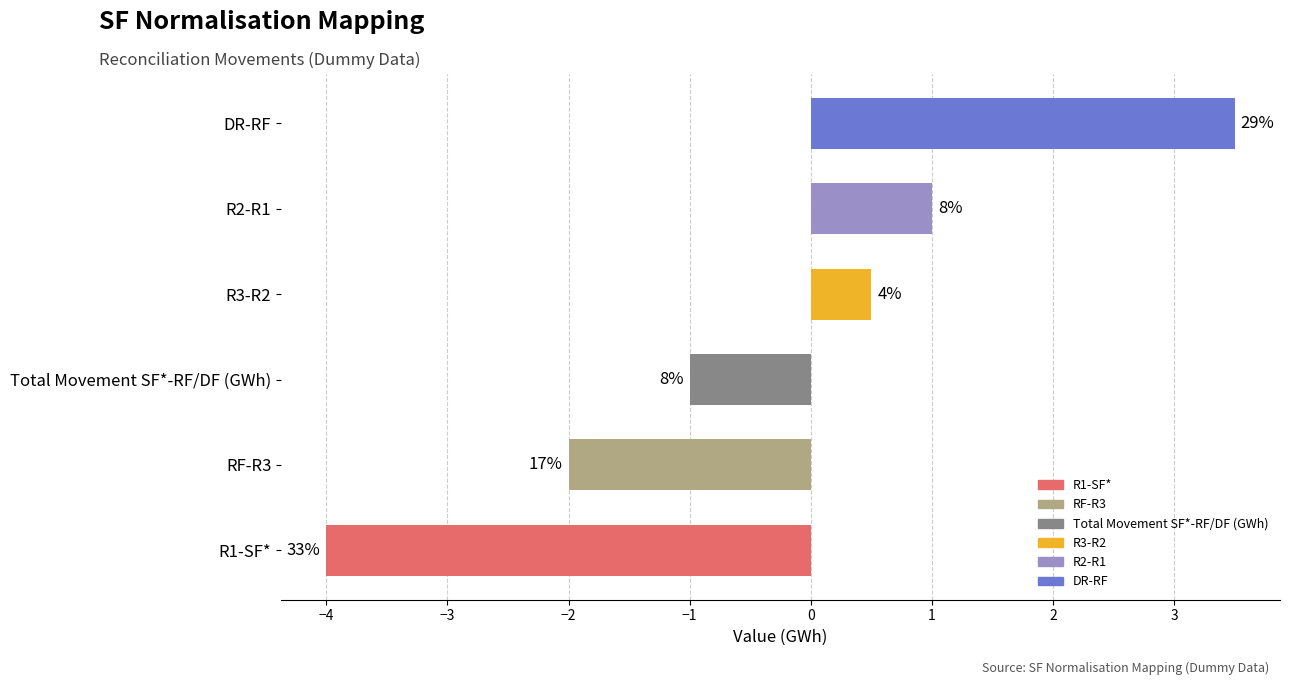

Are the bars horizontal?

Yes